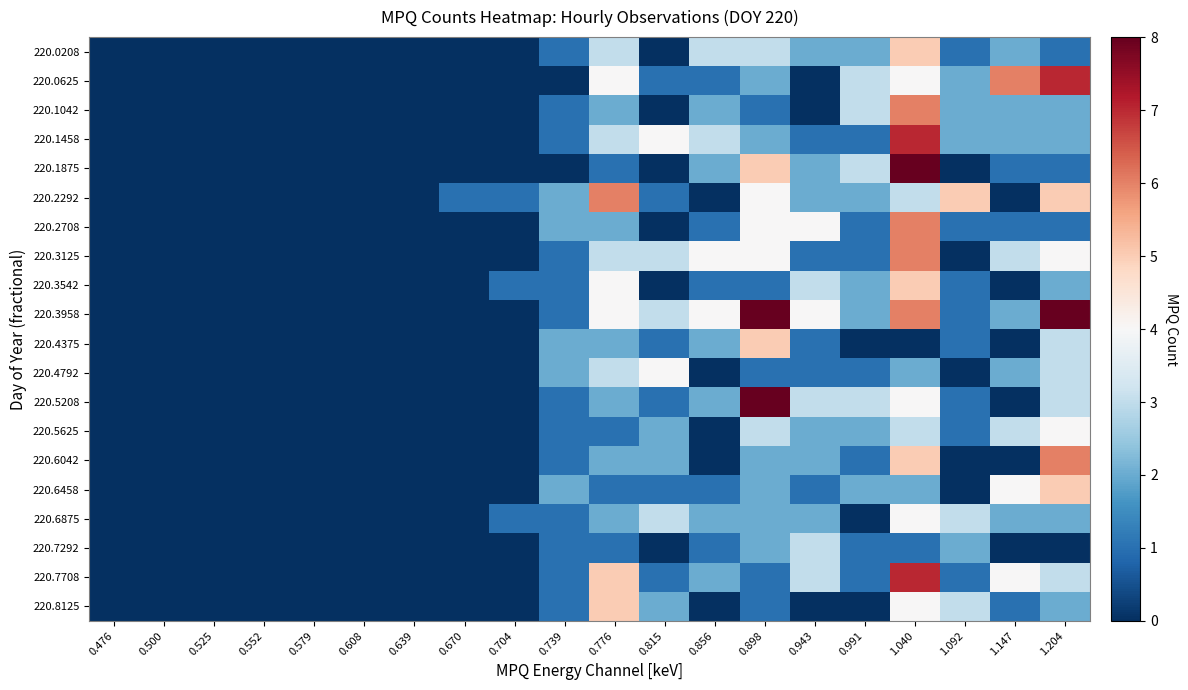

What is the total value across all series at 0.739?

23